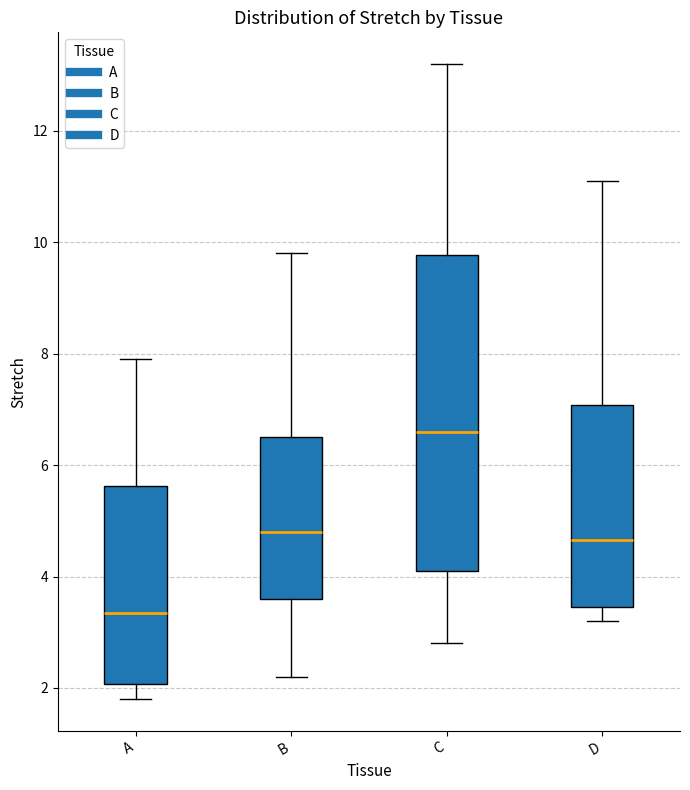

Where does the lower whisker of the box for A end on the y-axis? The values are not printed on the chart, so give them approximately, as read against the axis.

1.8